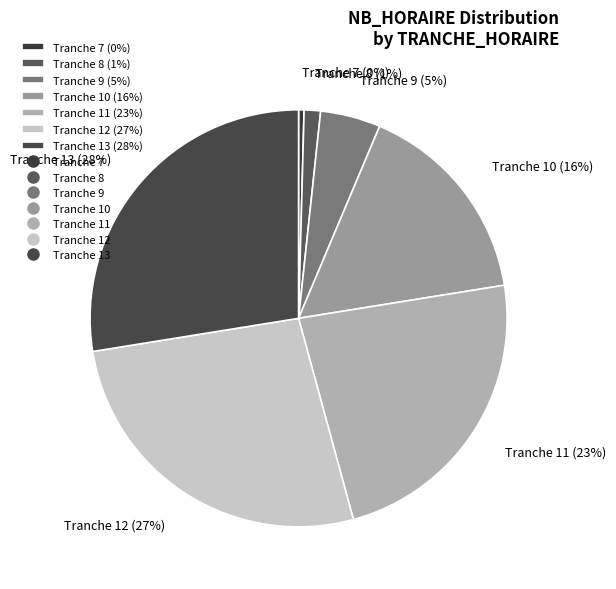

To the nearest percent, what is the average slice percentage?

14%